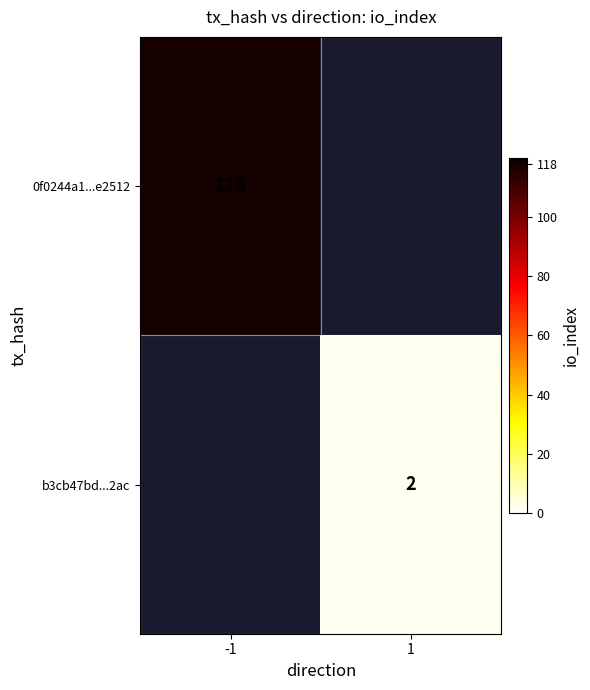

What is the maximum value shown in the chart?

118.0